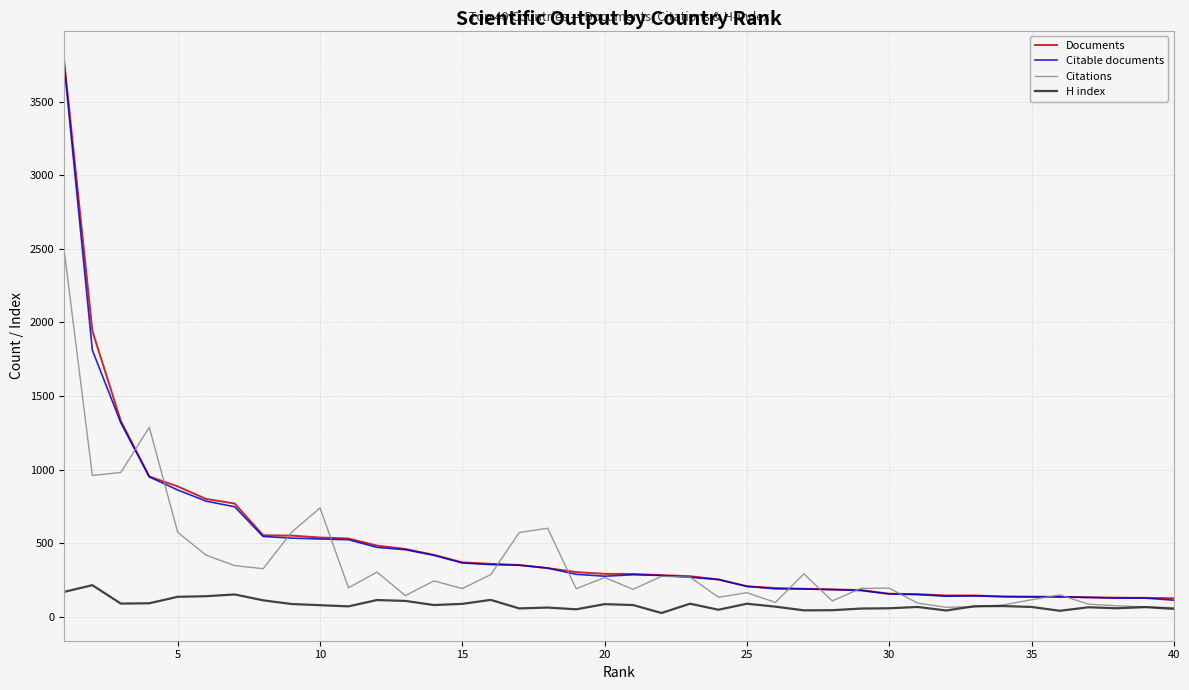

Count the number of data series in this chart.

4